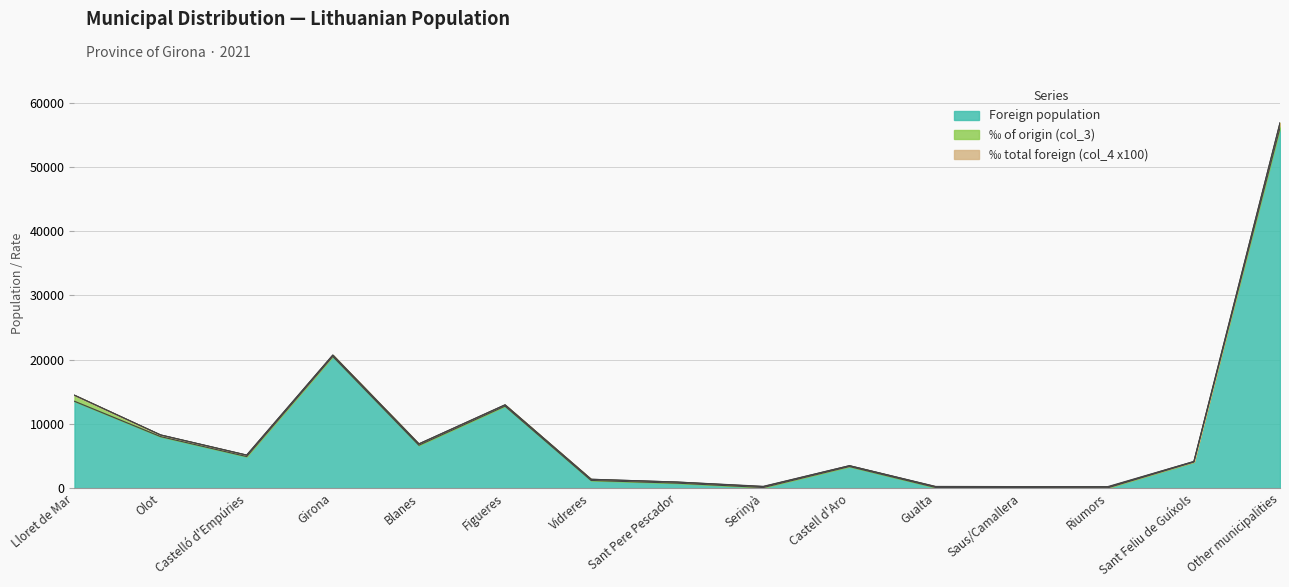

Read the ‰ total foreign (col_4 x100) value at Vidreres.

101